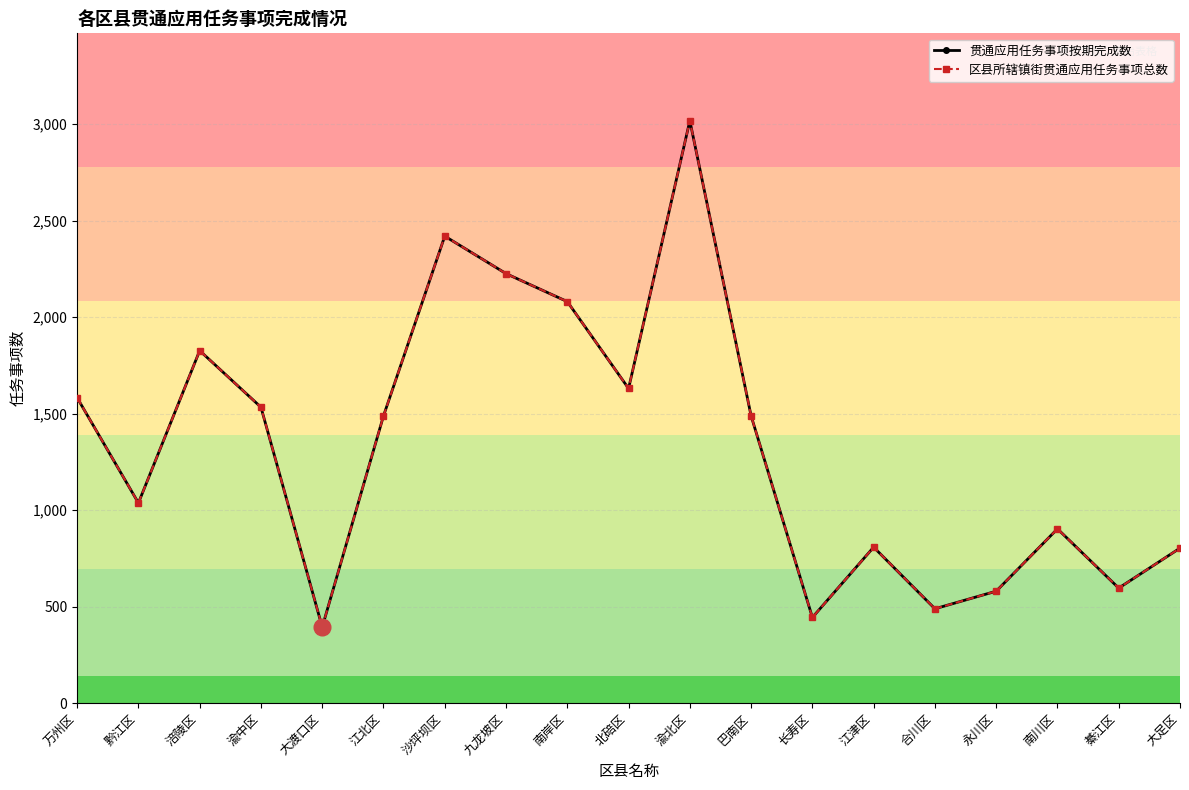

Reading right to left, extract all data points from this chart.

贯通应用任务事项按期完成数: 803	596	903	580	489	808	444	1488	3017	1630	2080	2225	2419	1488	394	1533	1826	1037	1582
区县所辖镇街贯通应用任务事项总数: 803	596	903	580	489	808	444	1488	3017	1630	2080	2225	2419	1488	394	1533	1826	1037	1582